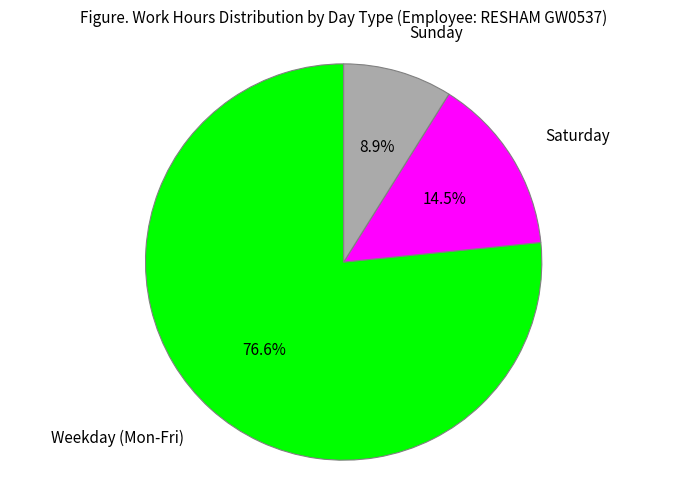

Is there any slice that represents more than half of the pie?

Yes